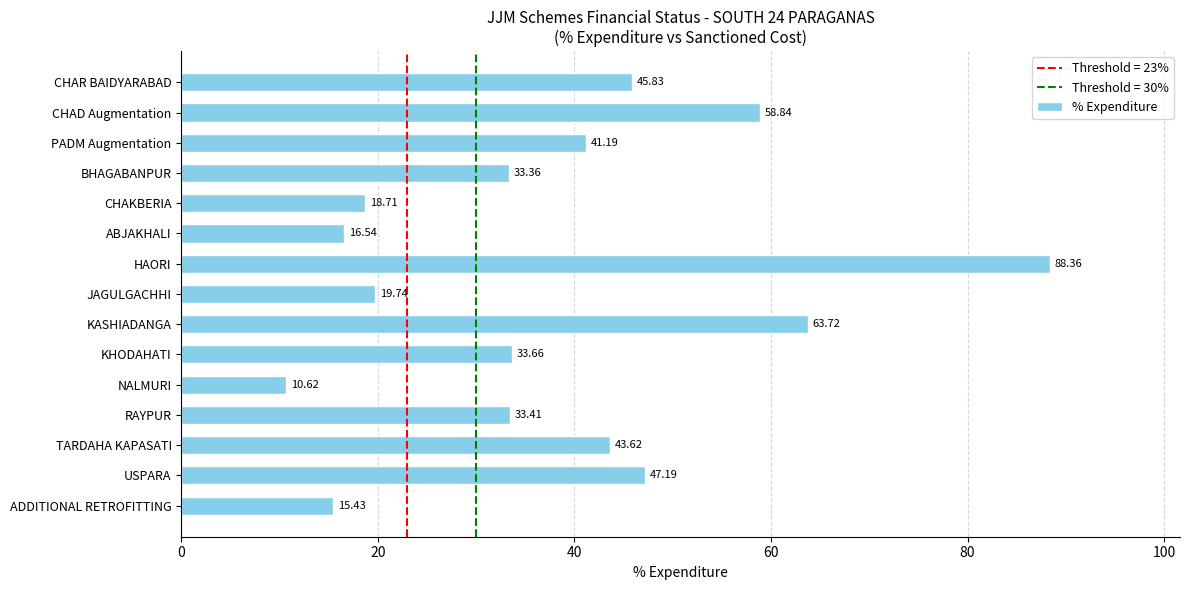

What is the average value?

38.0